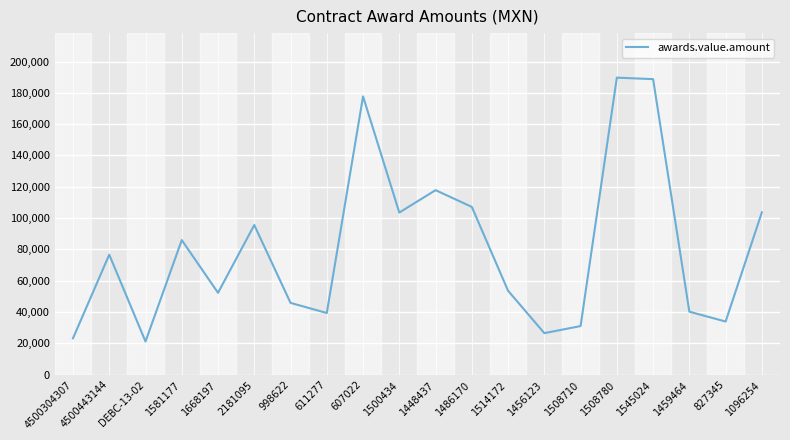

Which has a higher value, 1459464 or 4500443144?

4500443144